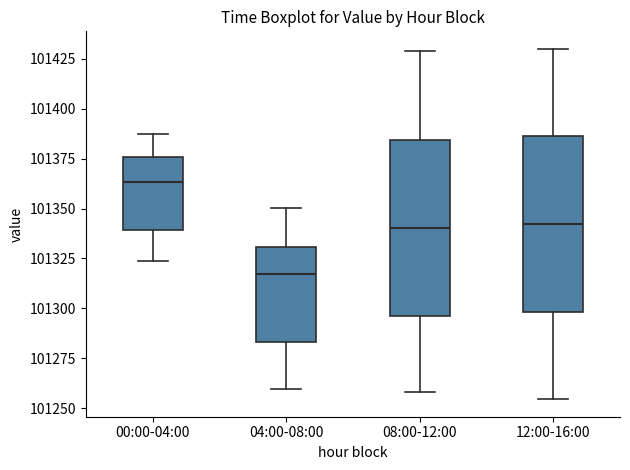

Reading left to right, transcribe this box plot: for each box, give where its median line is, the range the box spans, and where its two whiskers end, as read against the y-axis. The values are not printed on the chart, so give them approximately, as read against the axis.

00:00-04:00: median 101365, box 101340 to 101375, whiskers 101325 to 101385
04:00-08:00: median 101315, box 101285 to 101330, whiskers 101260 to 101350
08:00-12:00: median 101340, box 101295 to 101385, whiskers 101260 to 101430
12:00-16:00: median 101340, box 101300 to 101385, whiskers 101255 to 101430